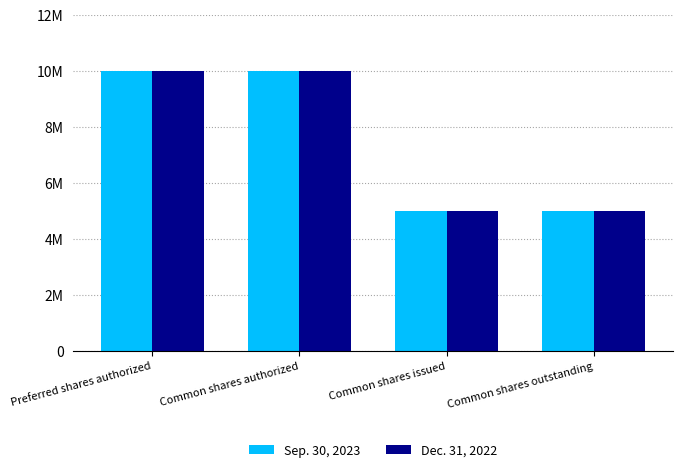

What is the label of the 1st bar from the right?

Common shares outstanding